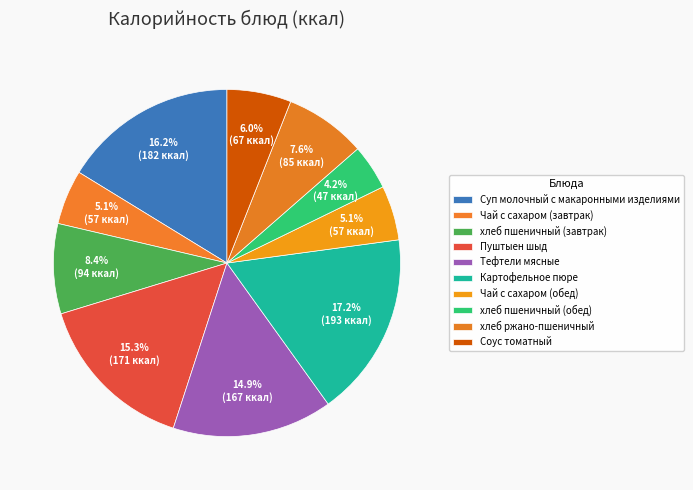

Count the number of slices in the pie.

10